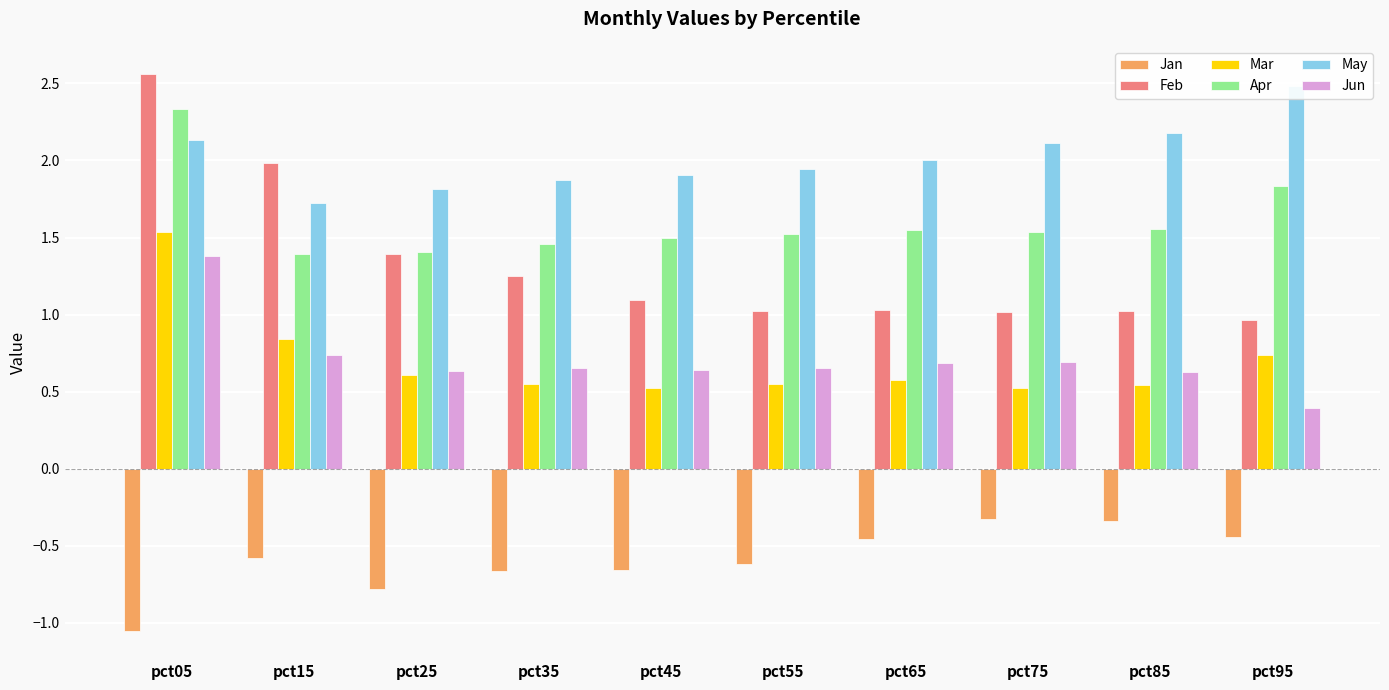

Reading left to right, what are all the values shown in this chart?

Jan: -1.1	-0.6	-0.8	-0.7	-0.7	-0.6	-0.5	-0.3	-0.3	-0.4
Feb: 2.6	2.0	1.4	1.3	1.1	1.0	1.0	1.0	1.0	1.0
Mar: 1.5	0.8	0.6	0.6	0.5	0.5	0.6	0.5	0.5	0.7
Apr: 2.3	1.4	1.4	1.5	1.5	1.5	1.5	1.5	1.6	1.8
May: 2.1	1.7	1.8	1.9	1.9	1.9	2.0	2.1	2.2	2.5
Jun: 1.4	0.7	0.6	0.7	0.6	0.7	0.7	0.7	0.6	0.4